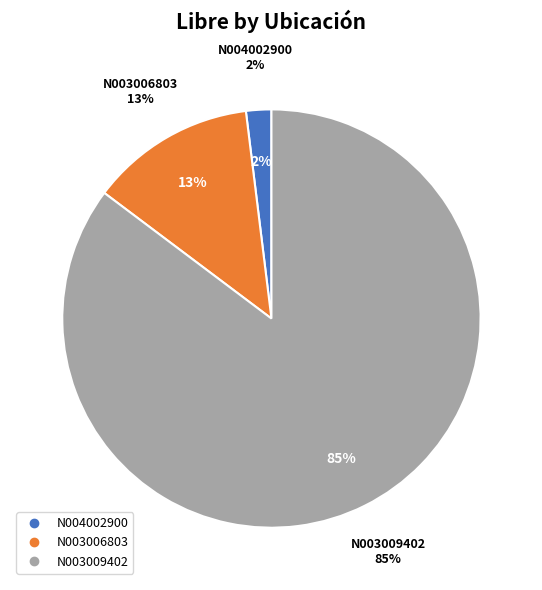

To the nearest percent, what portion does N004002900 represent?

2%